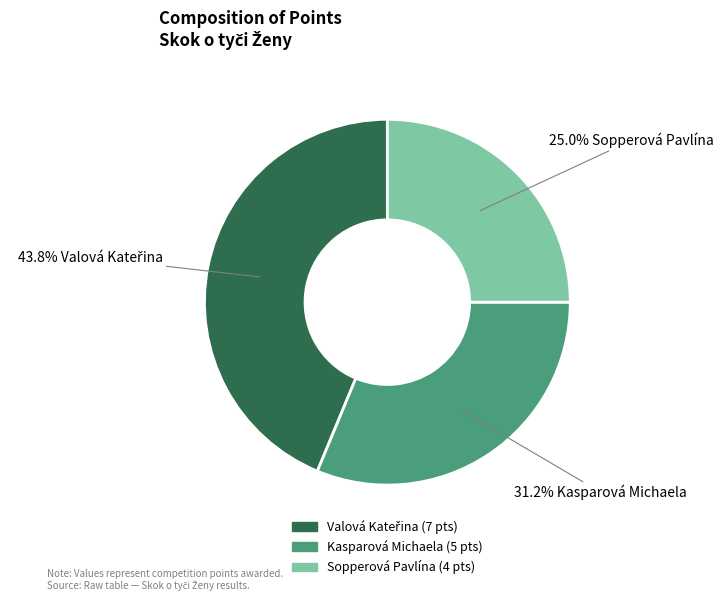

To the nearest percent, what is the difference between the largest and smallest slice percentages?

19%